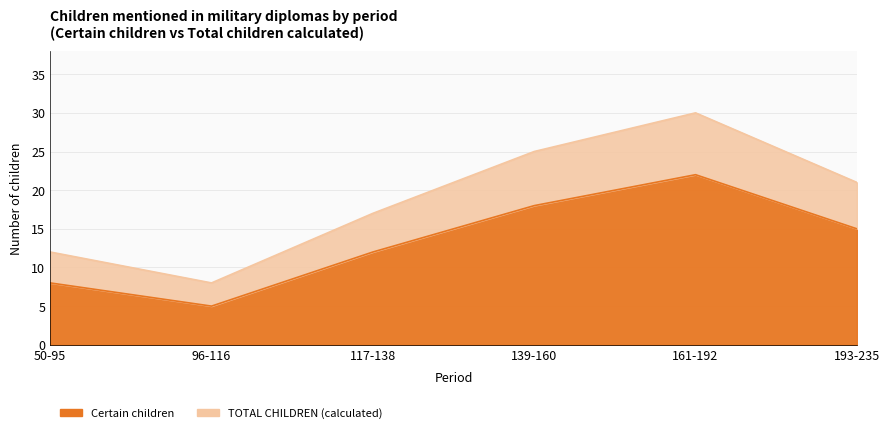

True or false: TOTAL CHILDREN (calculated) has more than 2 interior local peaks.

False